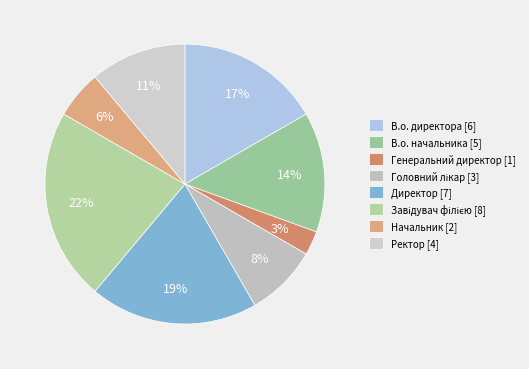

To the nearest percent, what is the average slice percentage?

12%